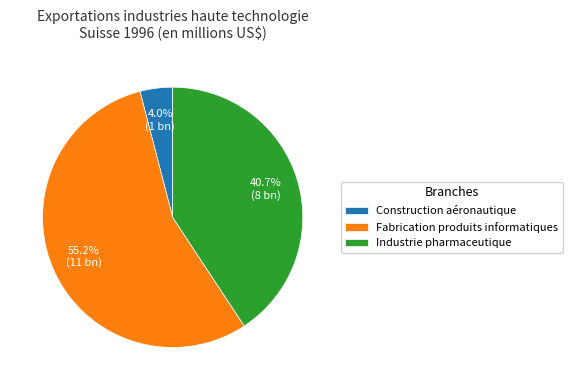

How many segments does this pie chart have?

3